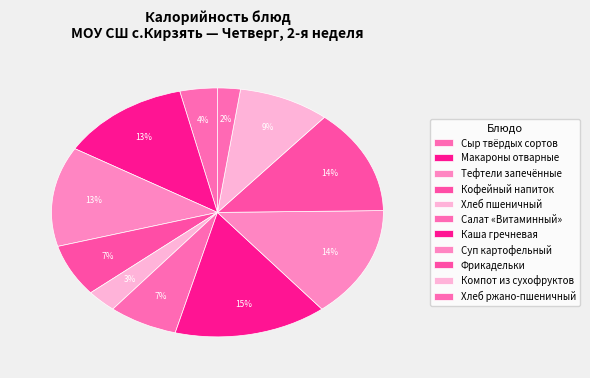

Is it true that Кофейный напиток is 15% of the pie?

False